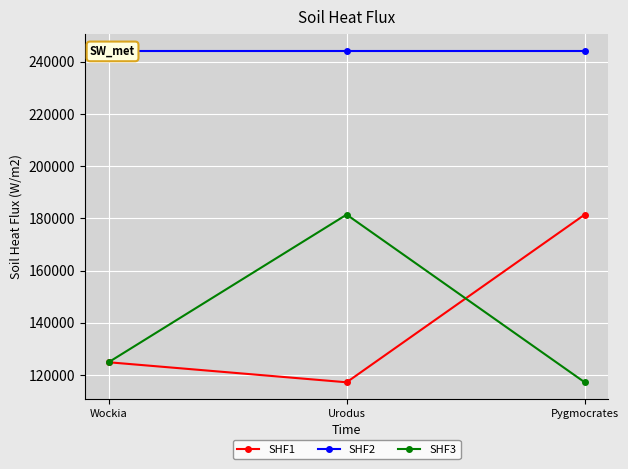

The SHF1 series shows 117157 at Urodus. True or false?

True